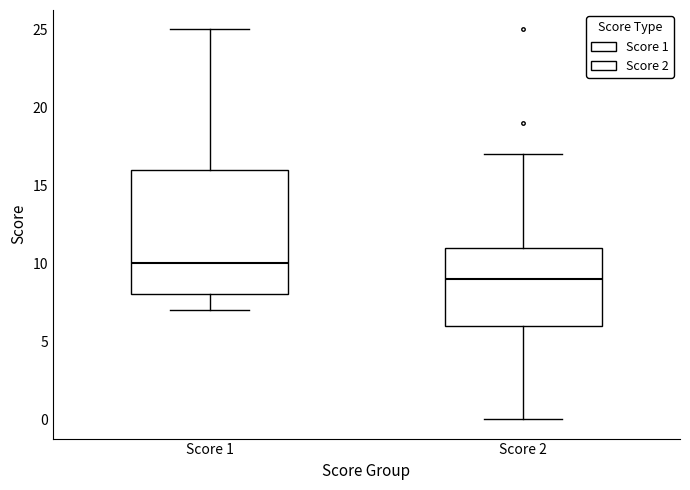

Which box's median line is the lowest?

Score 2